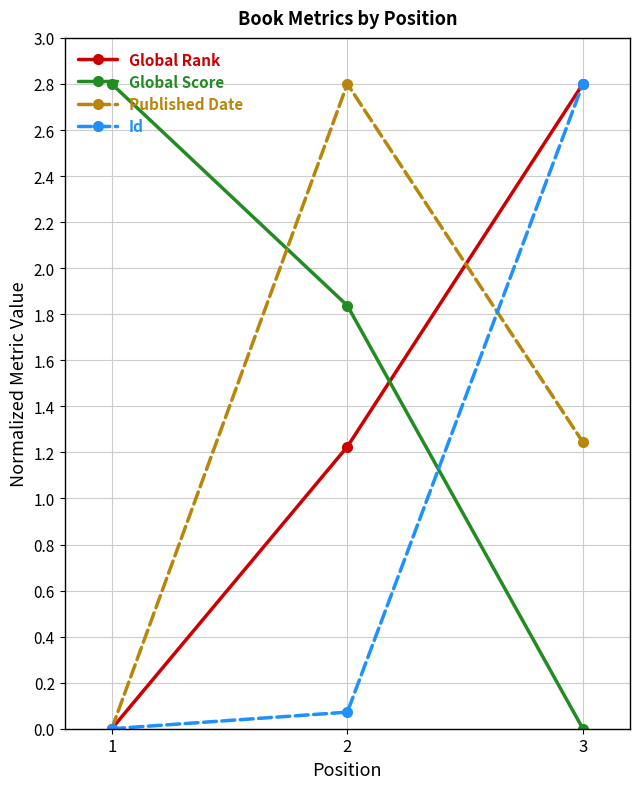

What is the difference between the maximum and minimum values in the Global Rank series?

2.8